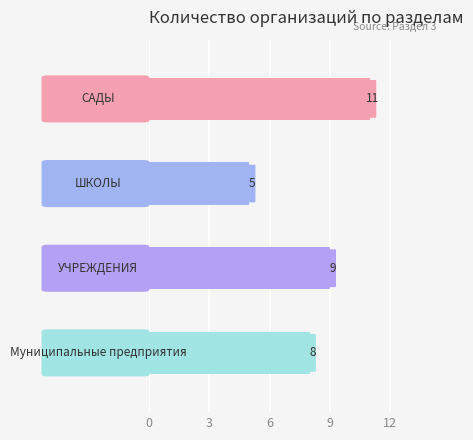

How many values are below 9?

2